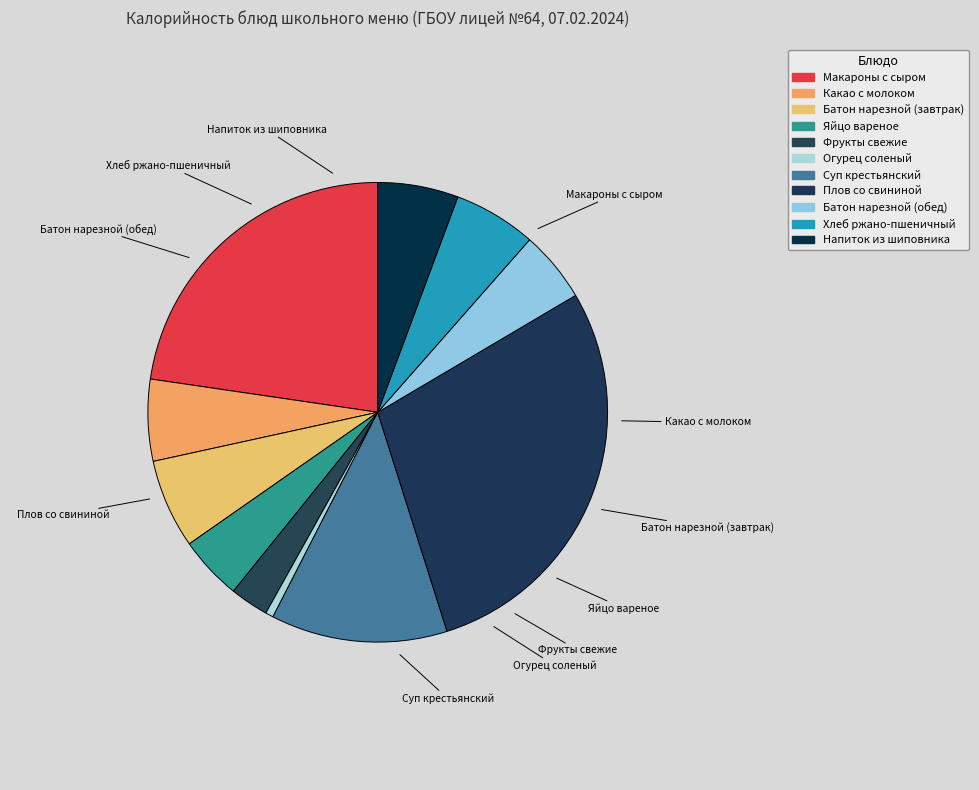

To the nearest percent, what is the difference between the Суп крестьянский and Фрукты свежие slice percentages?

10%